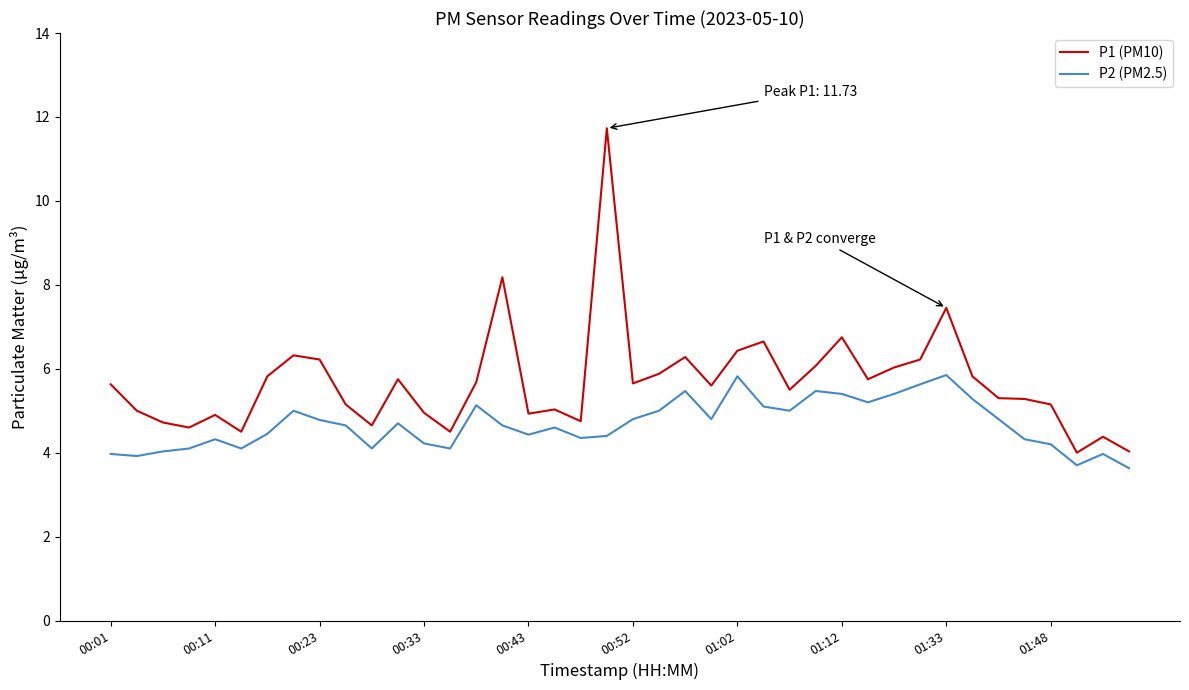

True or false: P1 (PM10) and P2 (PM2.5) intersect in this chart.

False